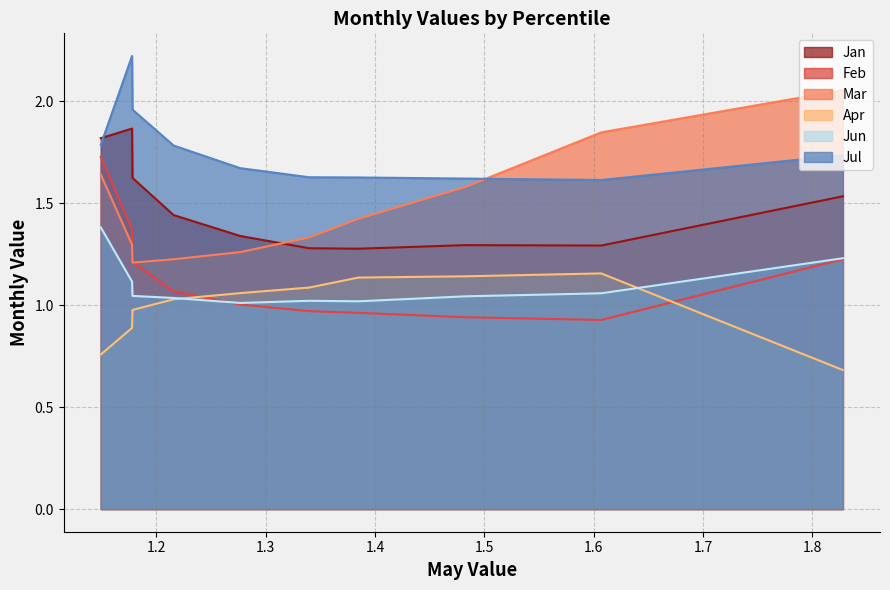

Reading left to right, list all the values displayed in this chart.

Jan: pct05=1.8	pct15=1.9	pct25=1.6	pct35=1.4	pct45=1.3	pct55=1.3	pct65=1.3	pct75=1.3	pct85=1.3	pct95=1.5
Feb: pct05=1.7	pct15=1.4	pct25=1.2	pct35=1.1	pct45=1.0	pct55=1.0	pct65=1.0	pct75=0.9	pct85=0.9	pct95=1.2
Mar: pct05=1.6	pct15=1.3	pct25=1.2	pct35=1.2	pct45=1.3	pct55=1.3	pct65=1.4	pct75=1.6	pct85=1.8	pct95=2.1
Apr: pct05=0.8	pct15=0.9	pct25=1.0	pct35=1.0	pct45=1.1	pct55=1.1	pct65=1.1	pct75=1.1	pct85=1.2	pct95=0.7
Jun: pct05=1.4	pct15=1.1	pct25=1.0	pct35=1.0	pct45=1.0	pct55=1.0	pct65=1.0	pct75=1.0	pct85=1.1	pct95=1.2
Jul: pct05=1.8	pct15=2.2	pct25=2.0	pct35=1.8	pct45=1.7	pct55=1.6	pct65=1.6	pct75=1.6	pct85=1.6	pct95=1.7